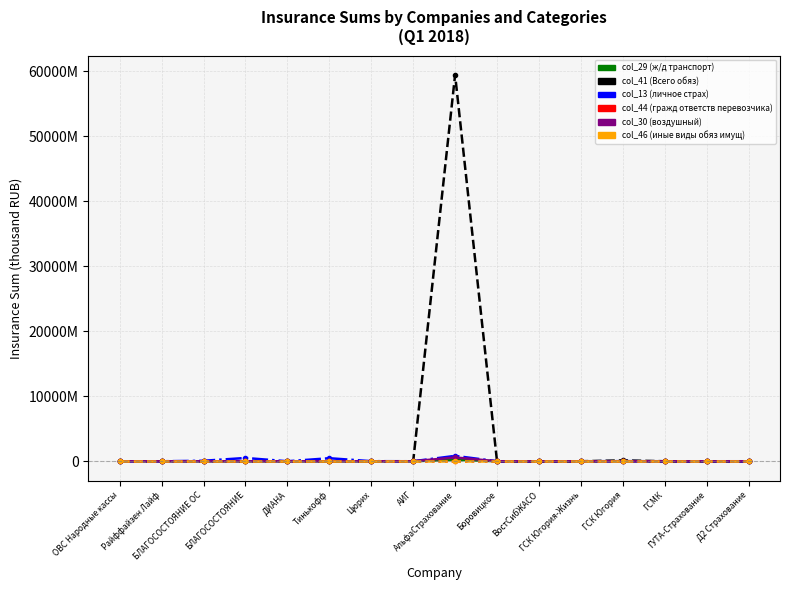

Reading left to right, list all the values displayed in this chart.

col_29 (ж/д транспорт): 0.0	0.0	0.0	0.0	0.0	0.0	0.0	0.0	231948997.6	0.0	0.0	0.0	0.0	0.0	0.0	0.0
col_41 (Всего обяз): 0.0	0.0	0.0	0.0	0.0	0.0	0.0	1390000.0	59454277728.0	0.0	0.0	0.0	129010000.0	0.0	0.0	0.0
col_13 (личное страх): 0.0	0.0	73723145.5	503927156.6	266998.0	465352123.2	11680484.2	0.0	826713011.4	218675.0	481313.9	16714.7	15272834.3	0.0	0.0	1690673.1
col_44 (гражд ответств перевозчика): 0.0	0.0	0.0	0.0	0.0	0.0	0.0	0.0	0.0	0.0	0.0	0.0	0.0	0.0	0.0	0.0
col_30 (воздушный): 0.0	0.0	0.0	0.0	0.0	0.0	0.0	0.0	581929174.9	0.0	0.0	0.0	0.0	0.0	0.0	0.0
col_46 (иные виды обяз имущ): 0.0	0.0	0.0	0.0	0.0	0.0	0.0	0.0	0.0	0.0	0.0	0.0	0.0	0.0	0.0	0.0